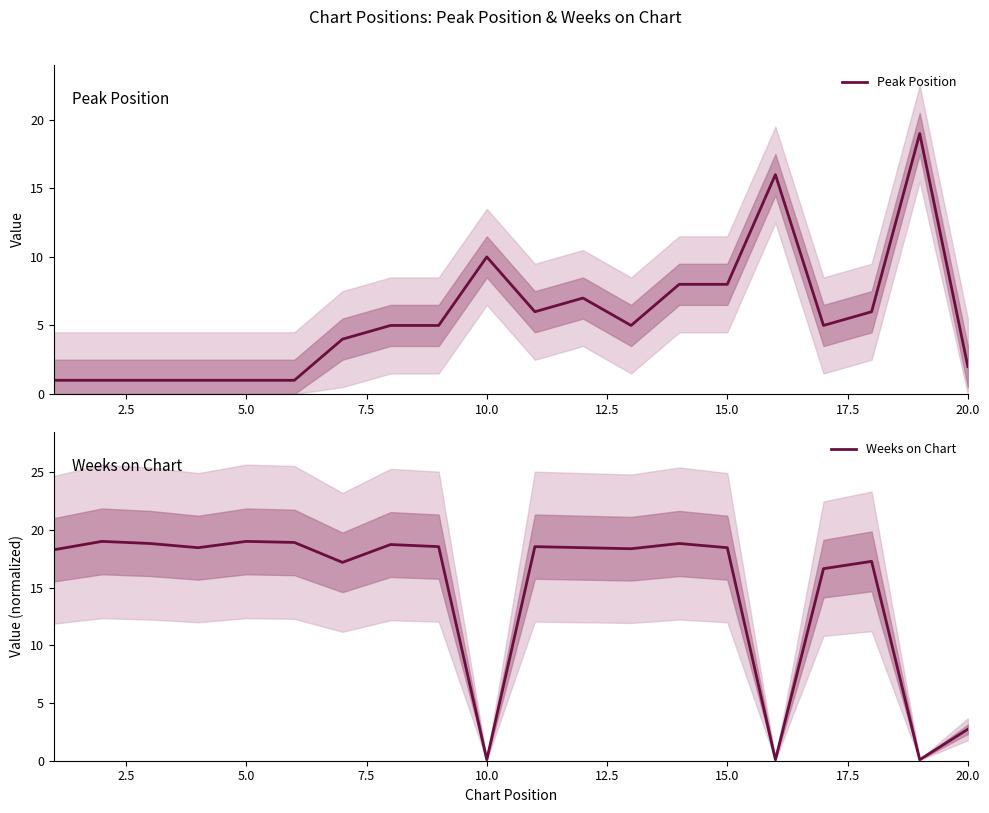

What is the highest value of the Weeks on Chart series?

19.0